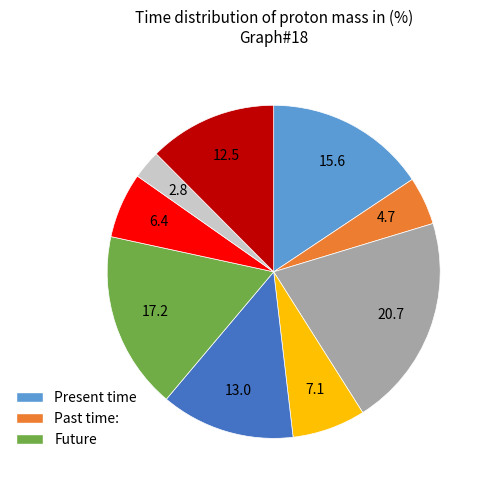

Does any single category account for the majority?

No